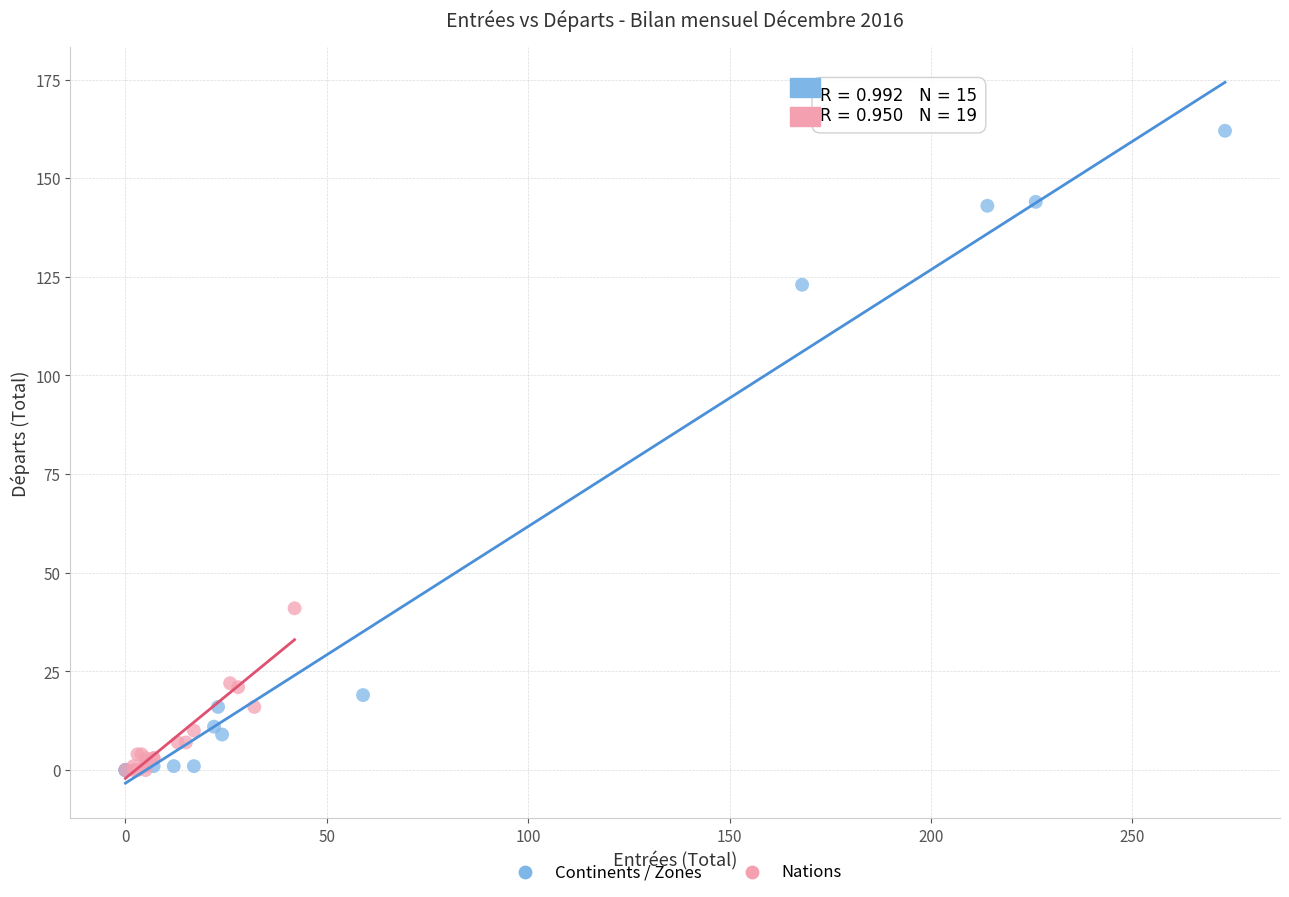

Which series reaches the maximum Y coordinate?

Continents / Zones